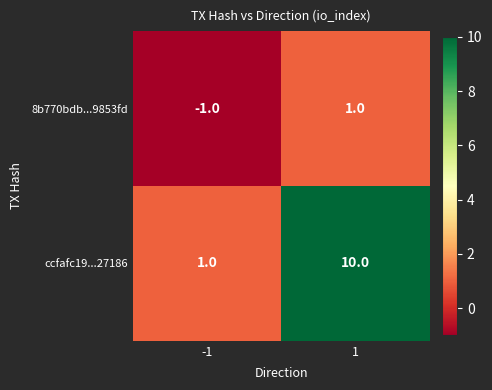

Read the ccfafc19...27186 value at 1.

10